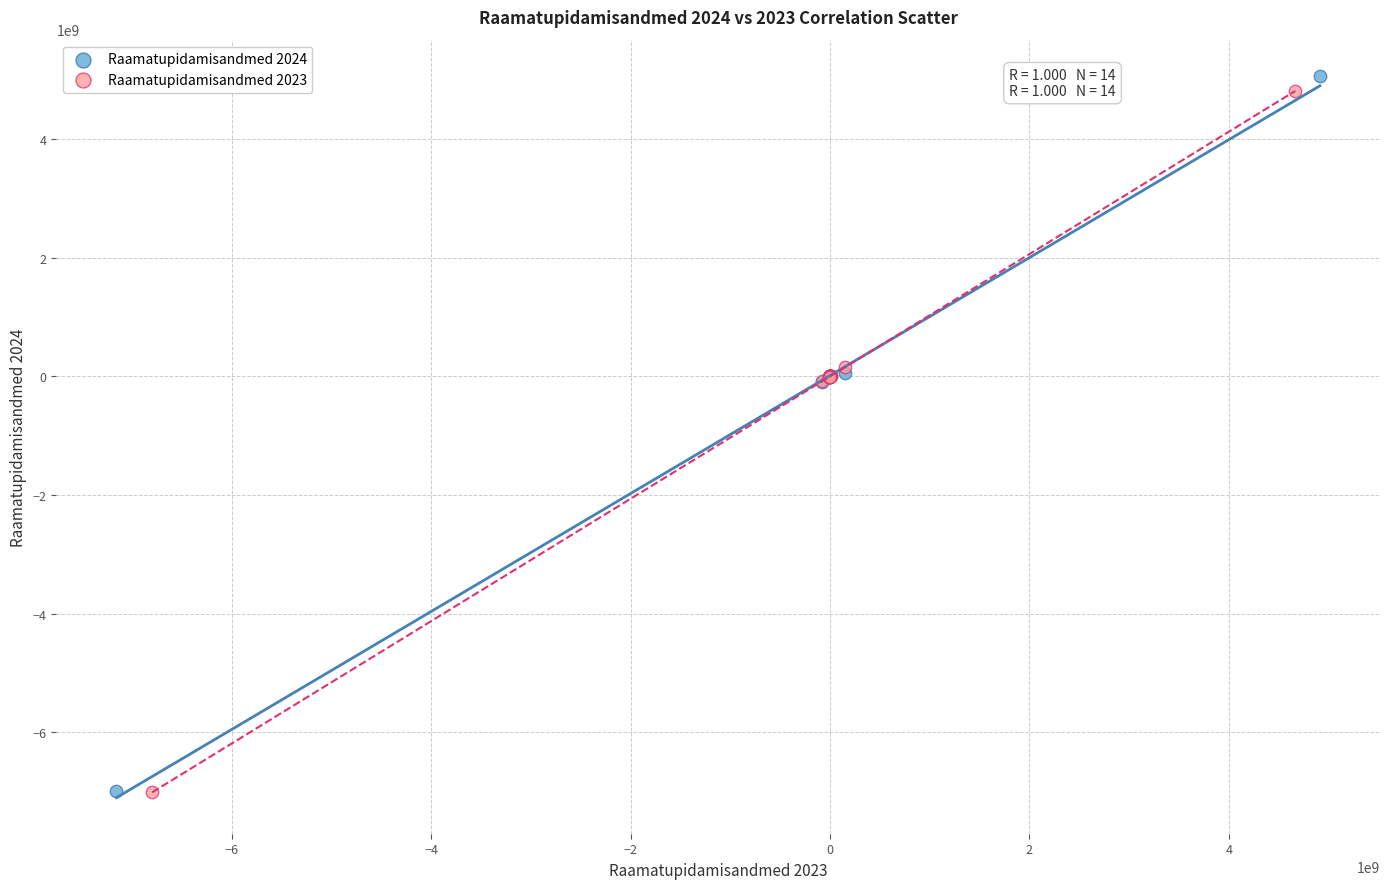

Which series has the widest spread of Y values?

Raamatupidamisandmed 2024